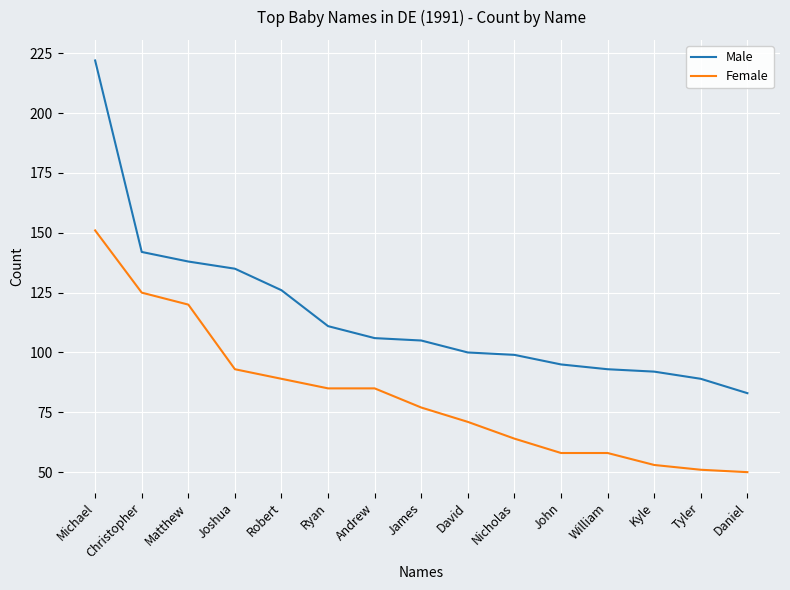

What are all the series names shown in the legend?

Male, Female